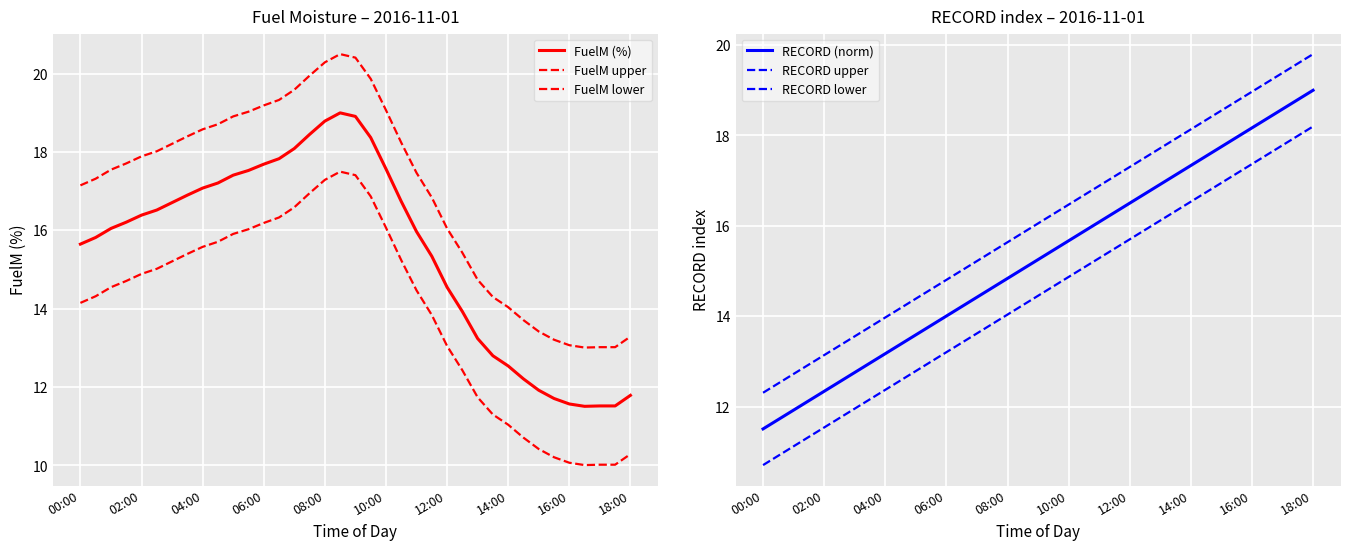

Rank the categories by FuelM upper value from lowest to highest.

33, 34, 35, 32, 31, 36, 30, 29, 28, 27, 26, 25, 24, 23, 00:00, 02:00, 22, 04:00, 06:00, 08:00, 10:00, 12:00, 21, 14:00, 16:00, 18:00, 10, 11, 20, 12, 13, 14, 19, 15, 16, 18, 17